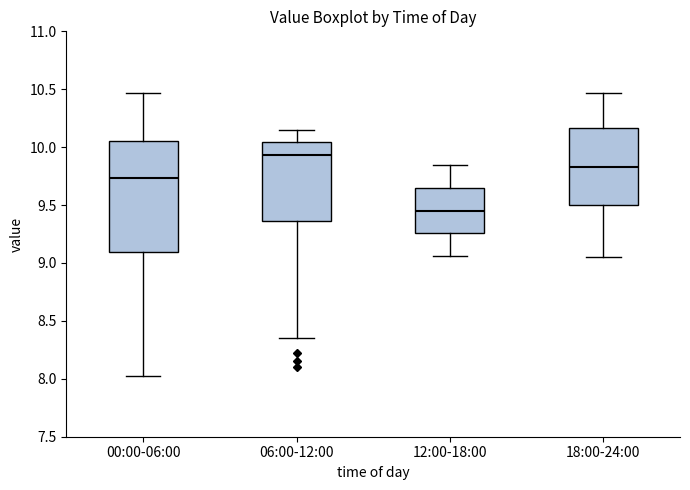

Where is the lower edge of the box for 00:00-06:00 on the y-axis? The values are not printed on the chart, so give them approximately, as read against the axis.

9.10